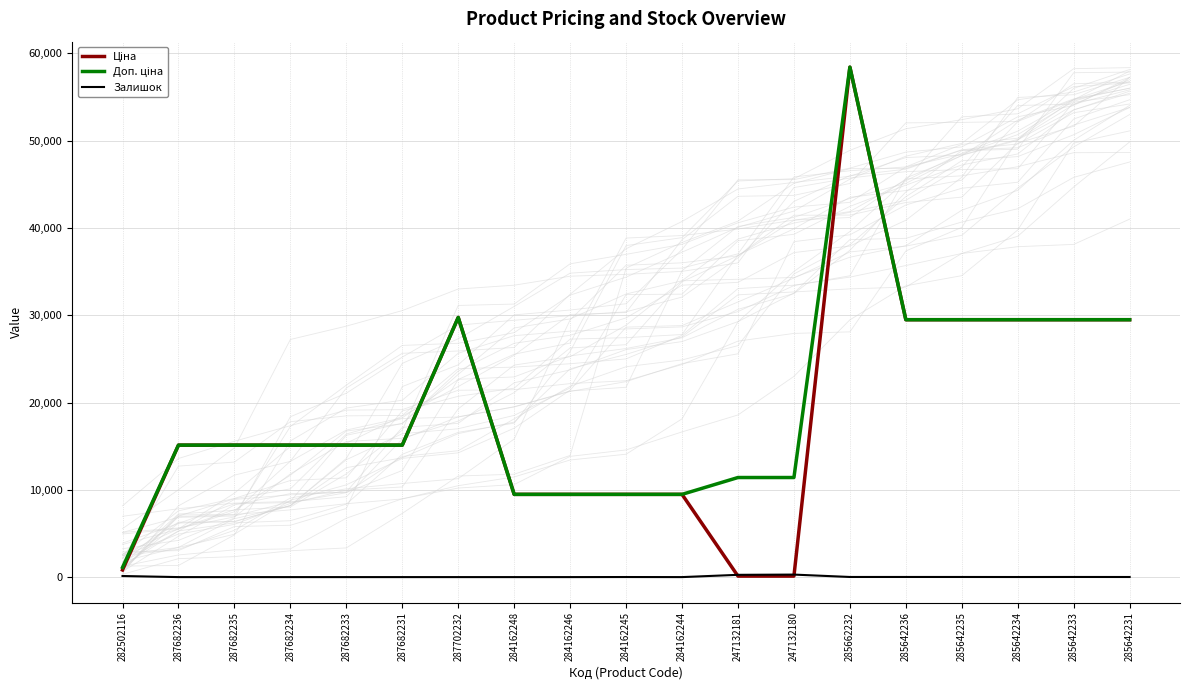

Reading left to right, extract all data points from this chart.

Ціна: 818.5	15120.0	15120.0	15120.0	15120.0	15120.0	29747.2	9480.1	9480.1	9480.1	9480.1	114.1	114.1	58426.5	29491.5	29491.5	29491.5	29491.5	29491.5
Доп. ціна: 1109.2	15120.0	15120.0	15120.0	15120.0	15120.0	29747.2	9480.1	9480.1	9480.1	9480.1	11410.0	11410.0	58426.5	29491.5	29491.5	29491.5	29491.5	29491.5
Залишок: 125.0	0.0	0.0	0.0	0.0	0.0	0.0	0.0	0.0	8.0	0.0	260.0	288.0	14.0	14.0	13.0	9.0	14.0	11.0